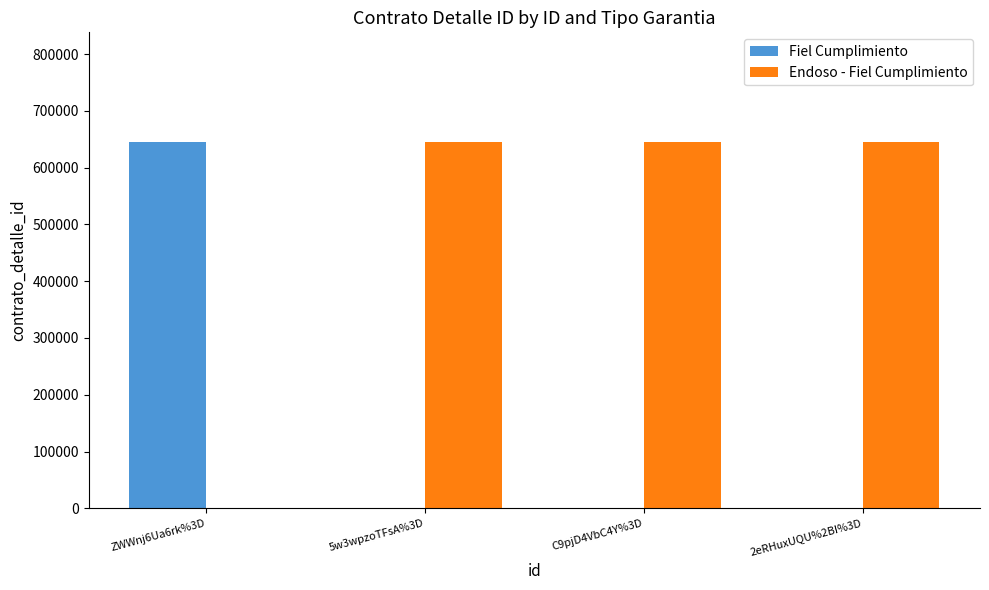

What is the sum of all Fiel Cumplimiento values?

644788